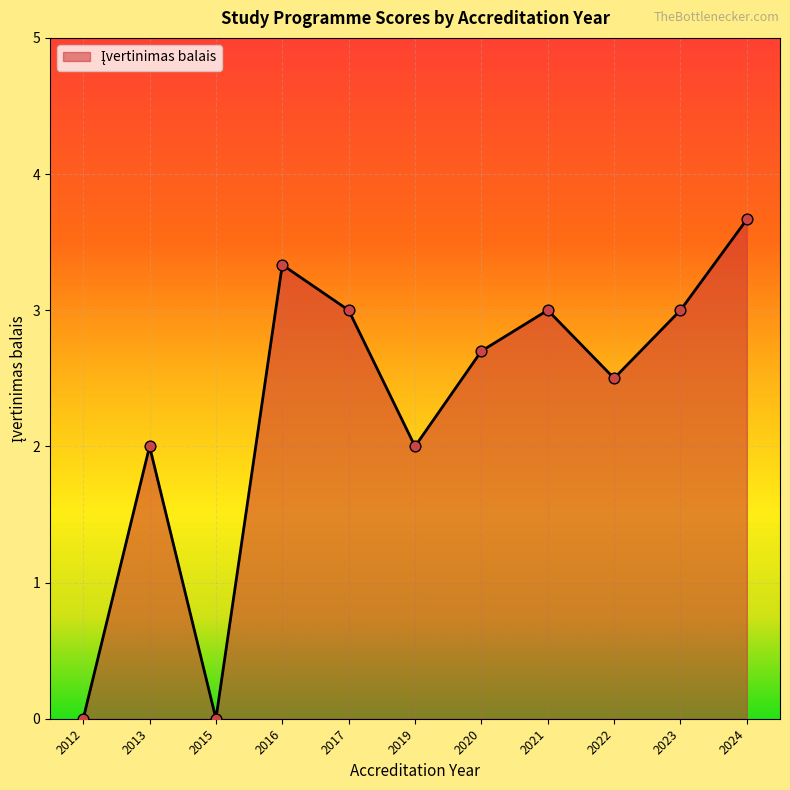

Between 2020 and 2013, which is larger?

2020